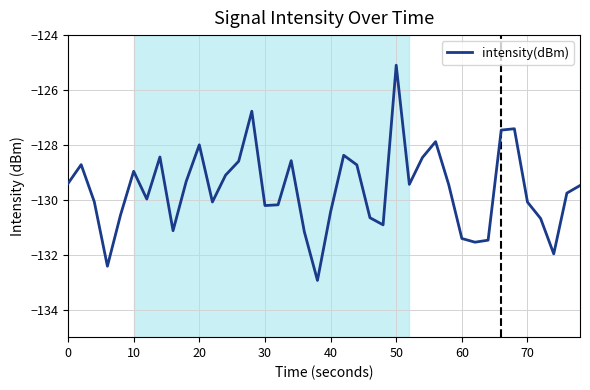

What is the greatest value displayed?

-125.1